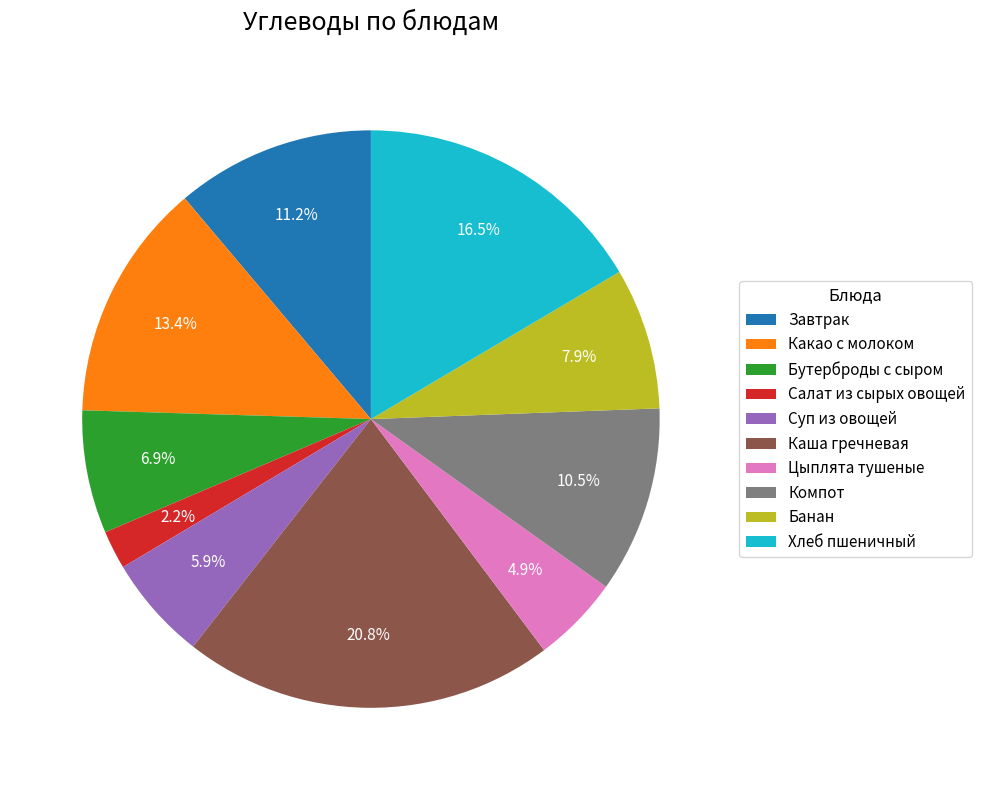

Rank the categories by value from highest to lowest.

Каша гречневая, Хлеб пшеничный, Какао с молоком, Завтрак, Компот, Банан, Бутерброды с сыром, Суп из овощей, Цыплята тушеные, Салат из сырых овощей